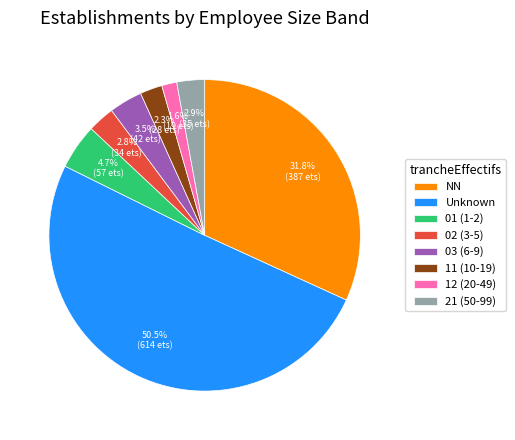

Which slice represents more than half of the pie?

Unknown